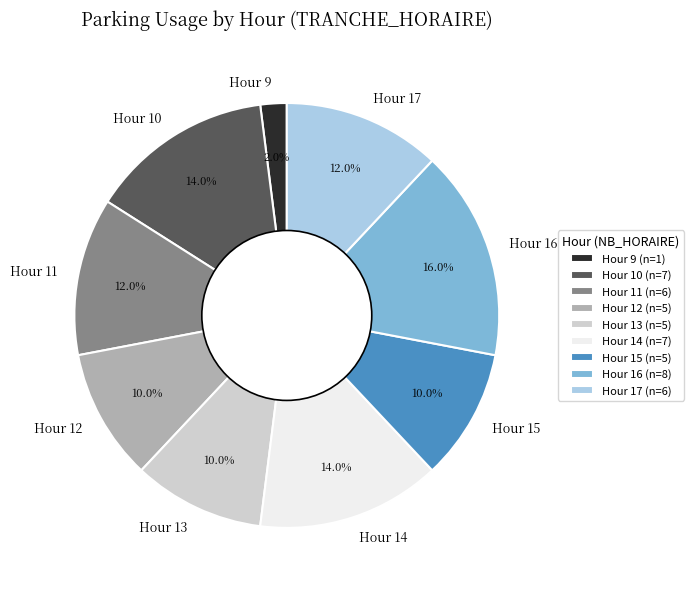

Which has a higher value, Hour 13 or Hour 9?

Hour 13